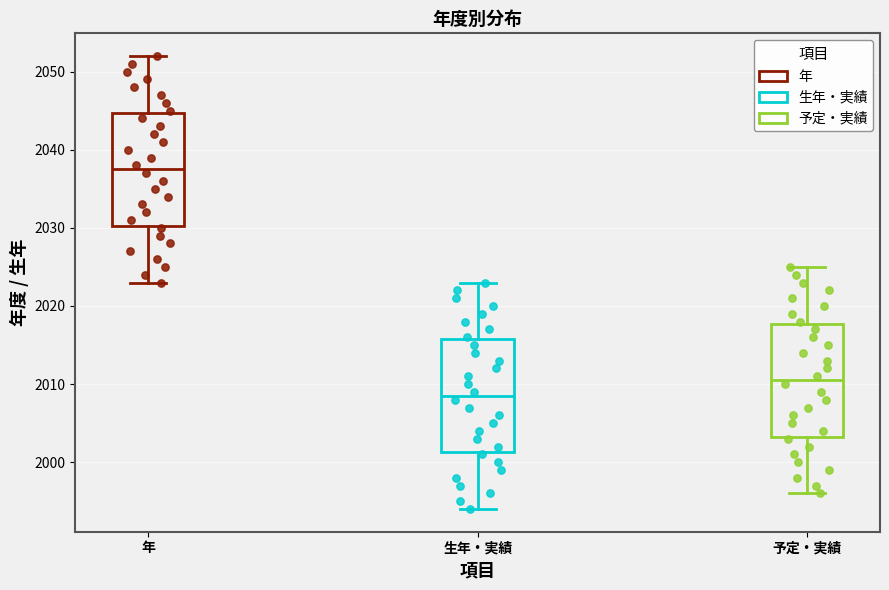

Reading left to right, read every box against the y-axis: the position of its median line, the range the box covers, and the ends of its whiskers. The values are not printed on the chart, so give them approximately, as read against the axis.

年: median 2038, box 2030 to 2045, whiskers 2023 to 2052
生年・実績: median 2009, box 2001 to 2016, whiskers 1994 to 2023
予定・実績: median 2011, box 2003 to 2018, whiskers 1996 to 2025